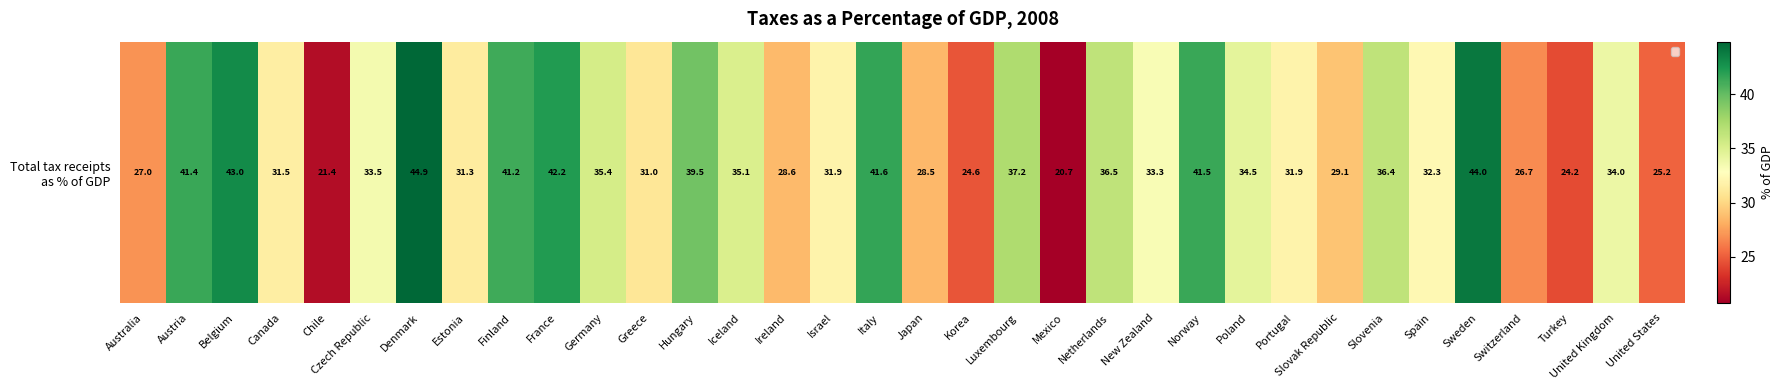

At which category does the chart reach its minimum across all series?

Mexico